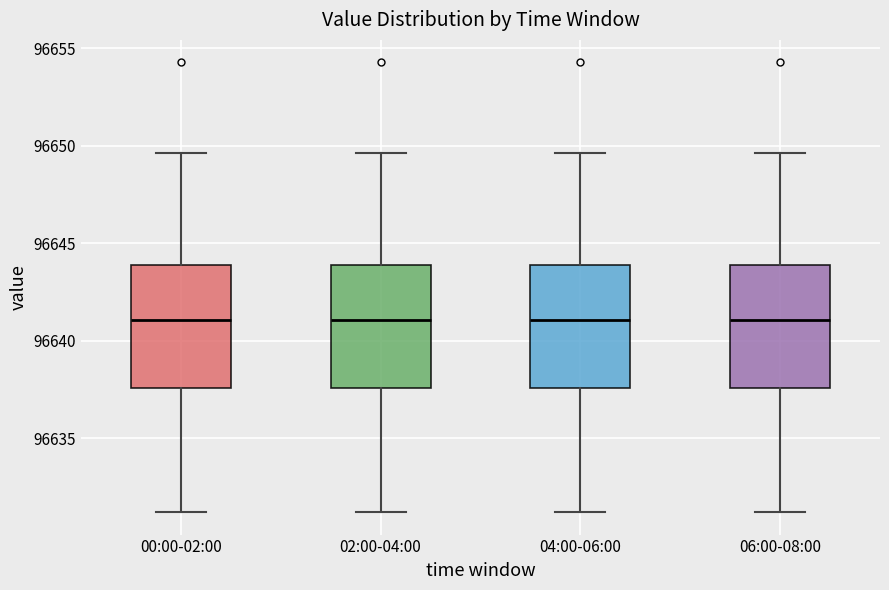

Where is the upper edge of the box for 06:00-08:00 on the y-axis? The values are not printed on the chart, so give them approximately, as read against the axis.

96644.0